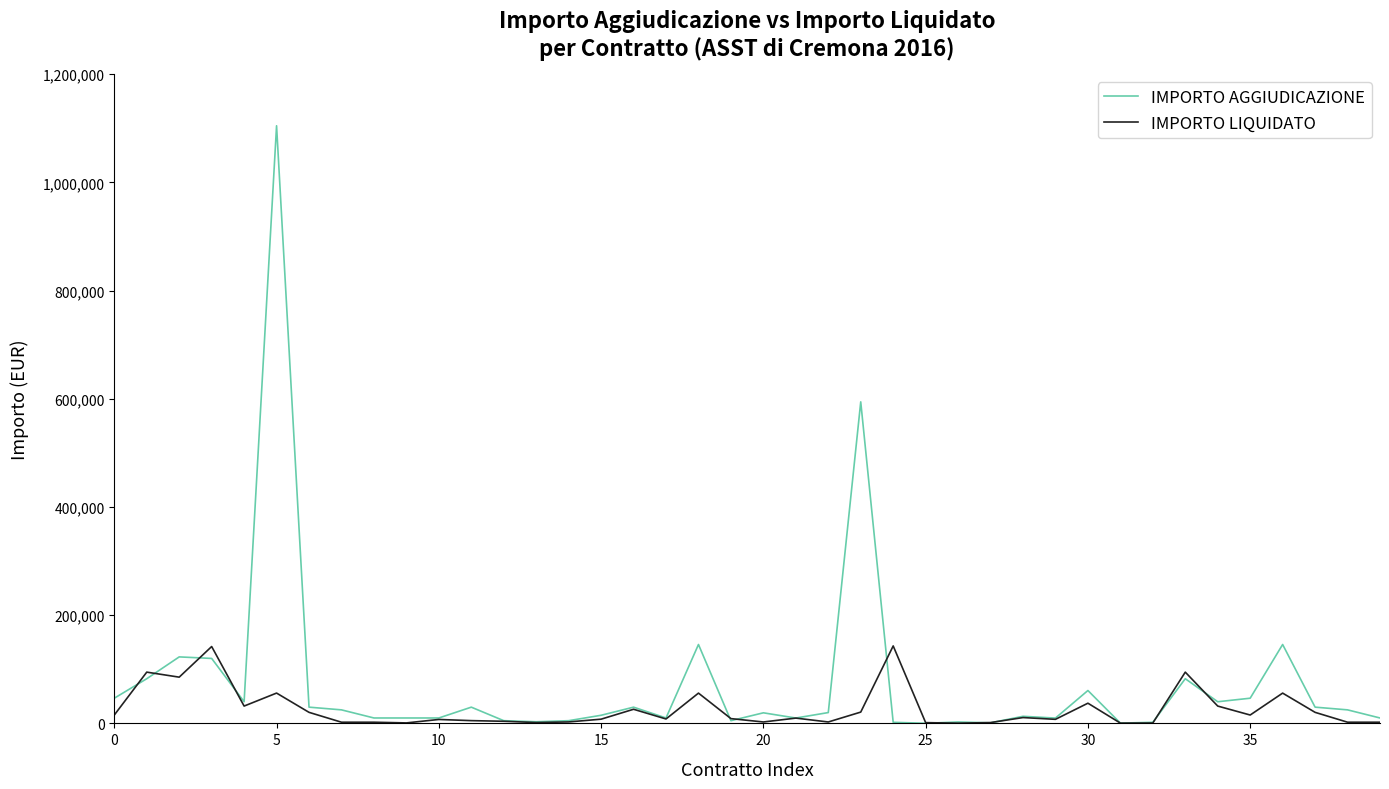

How many lines are shown in the chart?

2